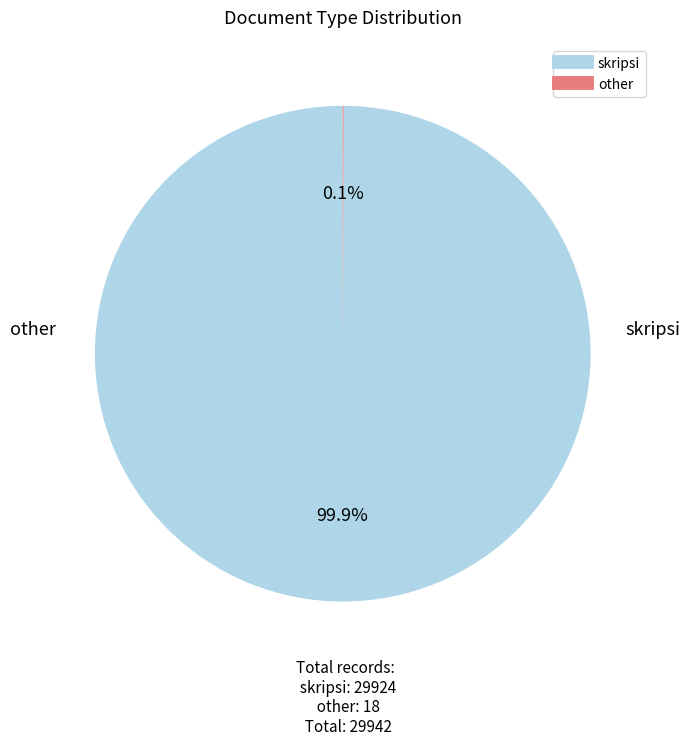

To the nearest percent, what is the average slice percentage?

50%